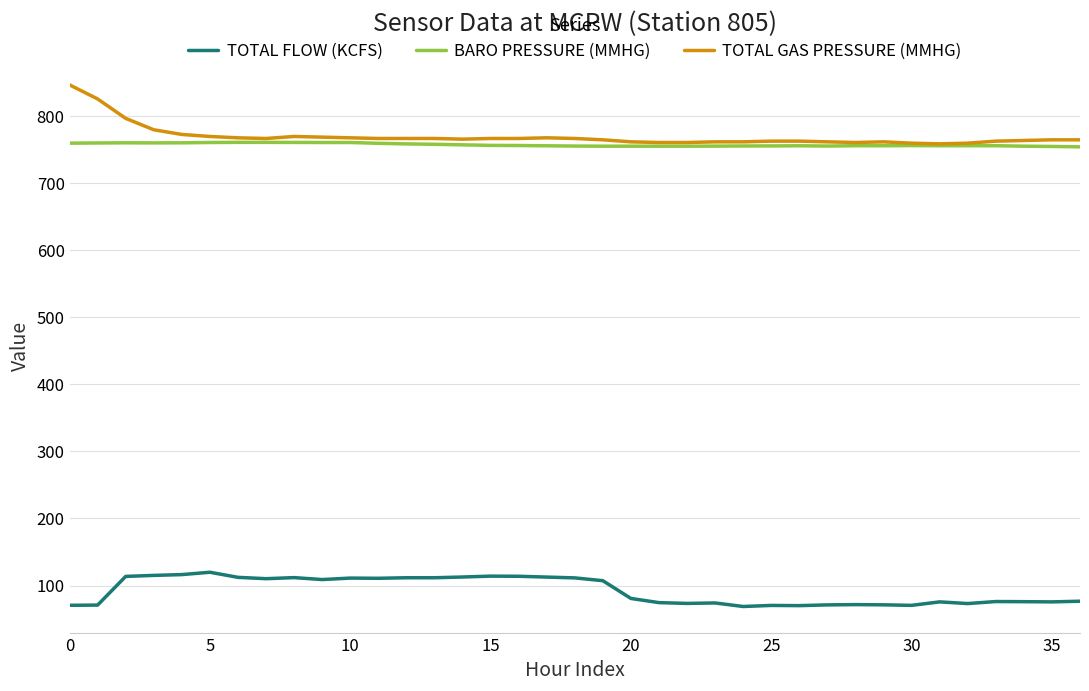

Which series has the largest range (max minus min)?

TOTAL GAS PRESSURE (MMHG)